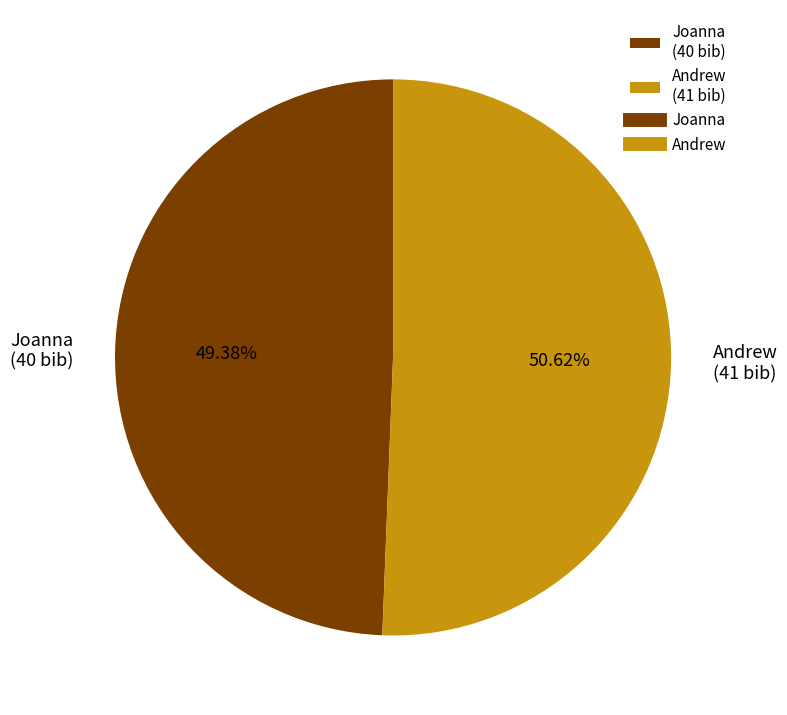

Which category has the biggest portion of the pie?

Andrew